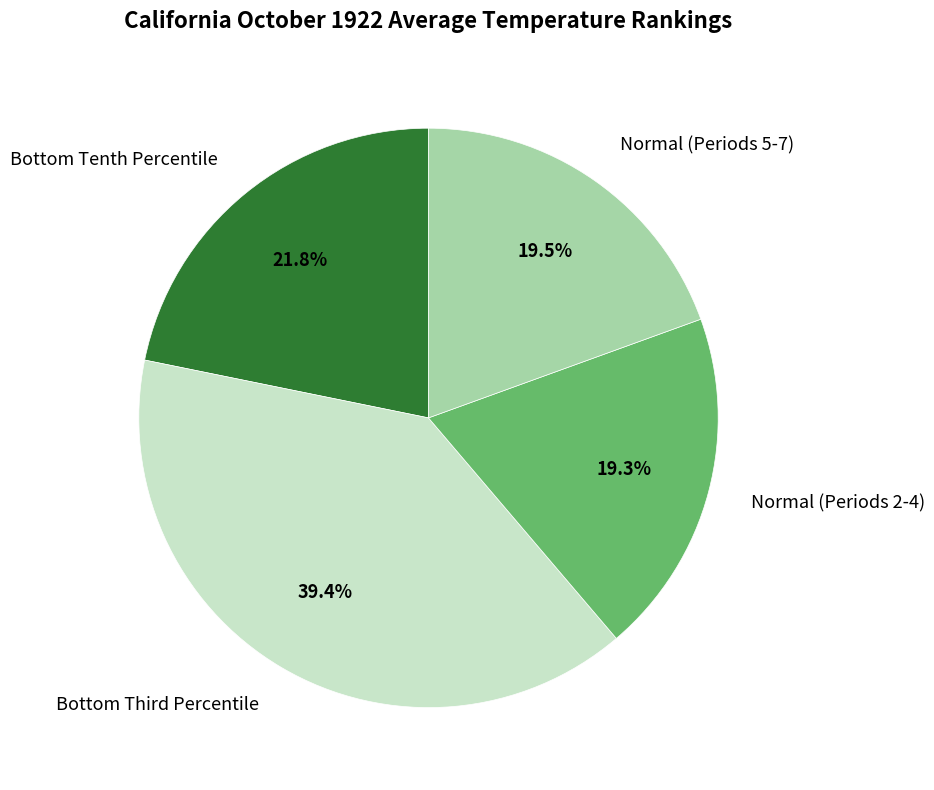

Which category has the biggest portion of the pie?

Bottom Third Percentile